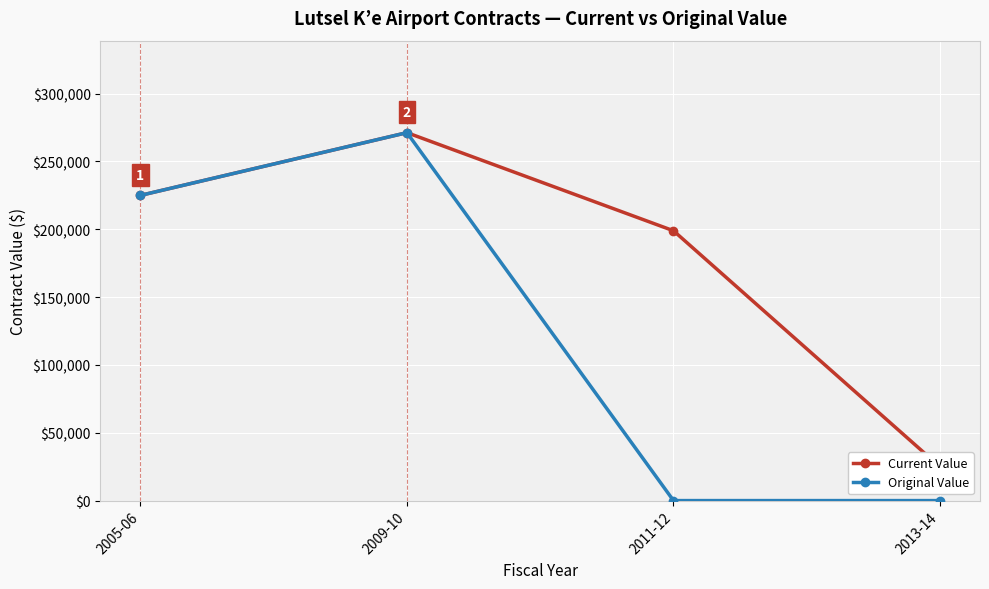

Rank the categories by Current Value value from lowest to highest.

2013-14, 2011-12, 2005-06, 2009-10